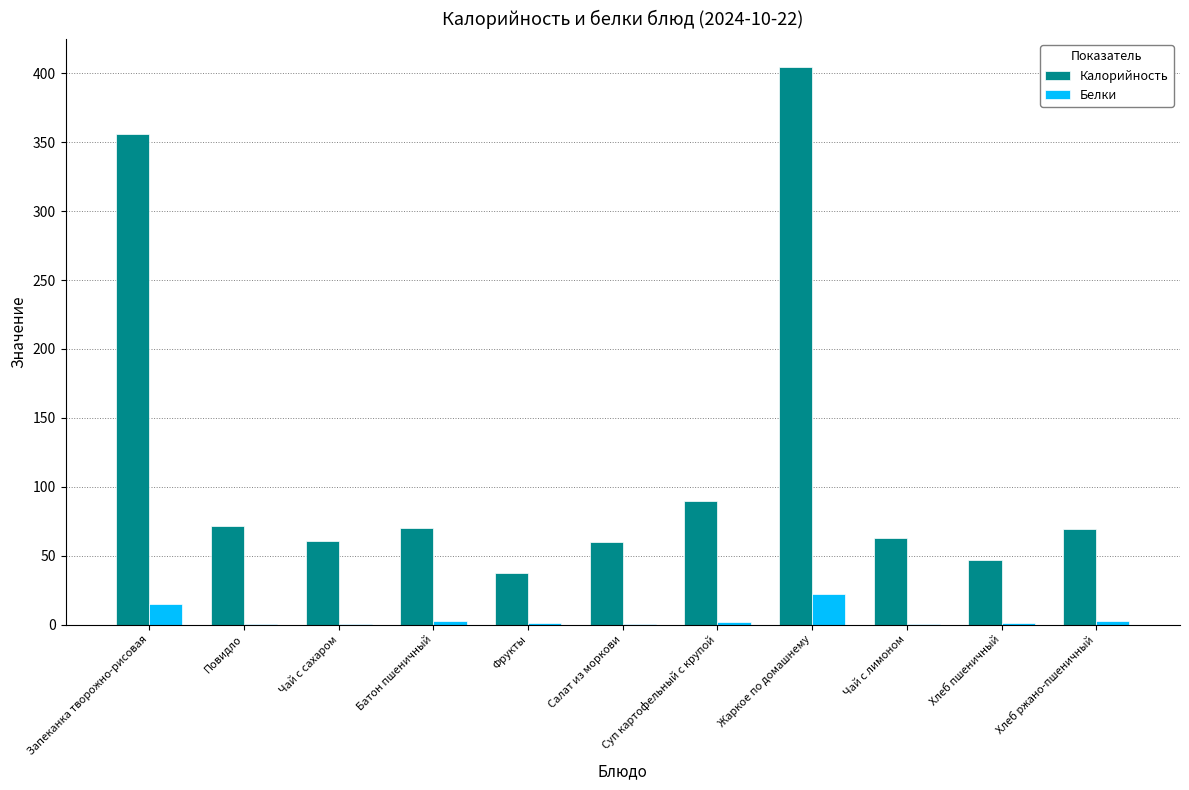

Count the number of data series in this chart.

2